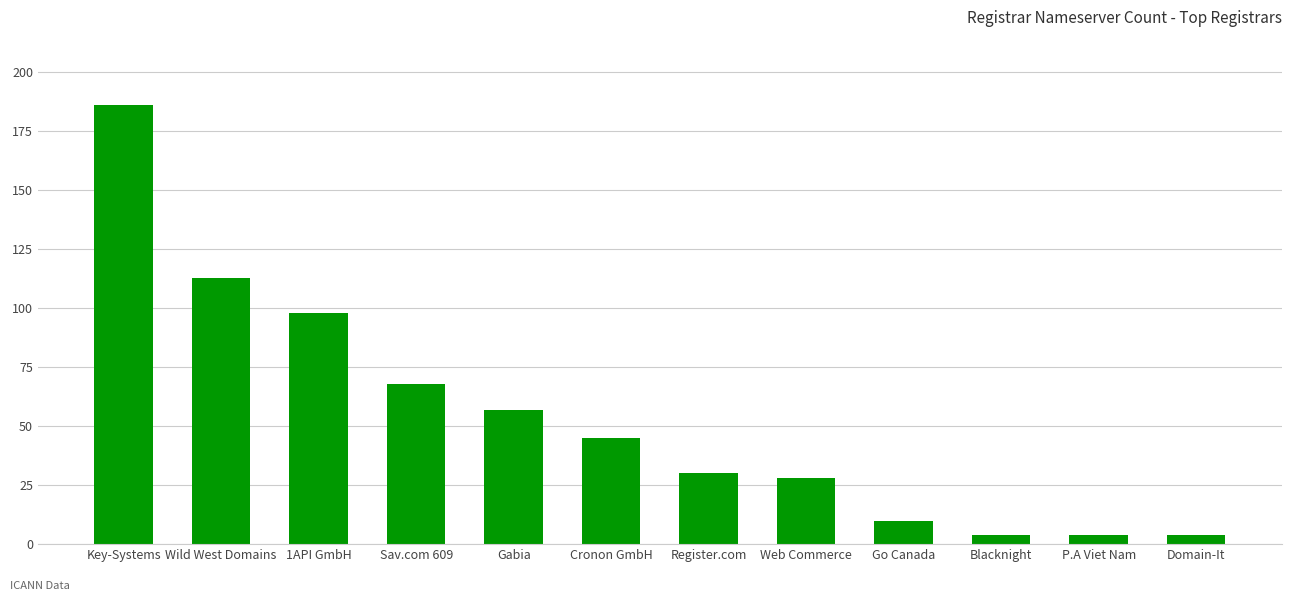

Reading left to right, extract all data points from this chart.

Key-Systems=186	Wild West Domains=113	1API GmbH=98	Sav.com 609=68	Gabia=57	Cronon GmbH=45	Register.com=30	Web Commerce=28	Go Canada=10	Blacknight=4	P.A Viet Nam=4	Domain-It=4